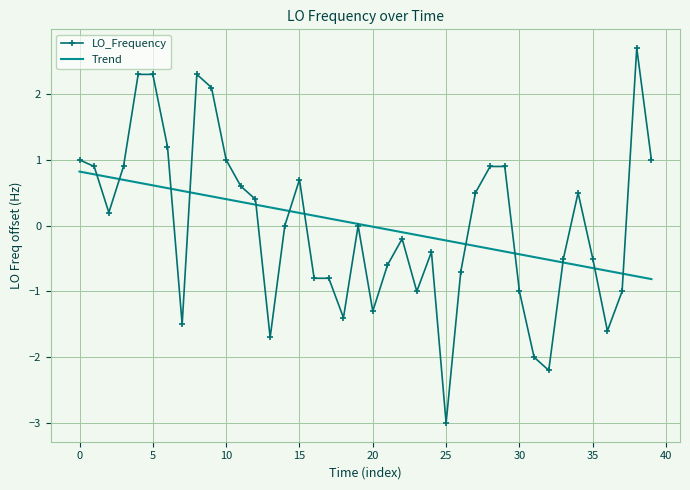

Which series has the largest range (max minus min)?

LO_Frequency